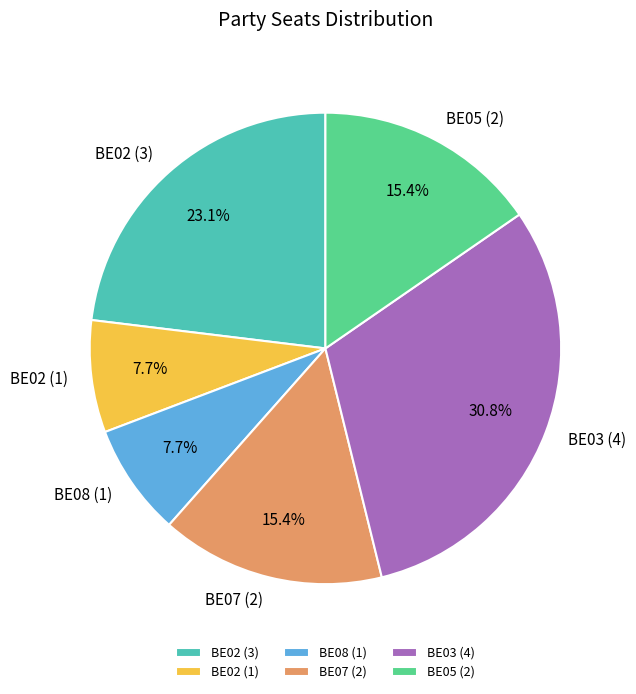

Combined, do BE07 (2) and BE02 (3) account for over 50%?

No